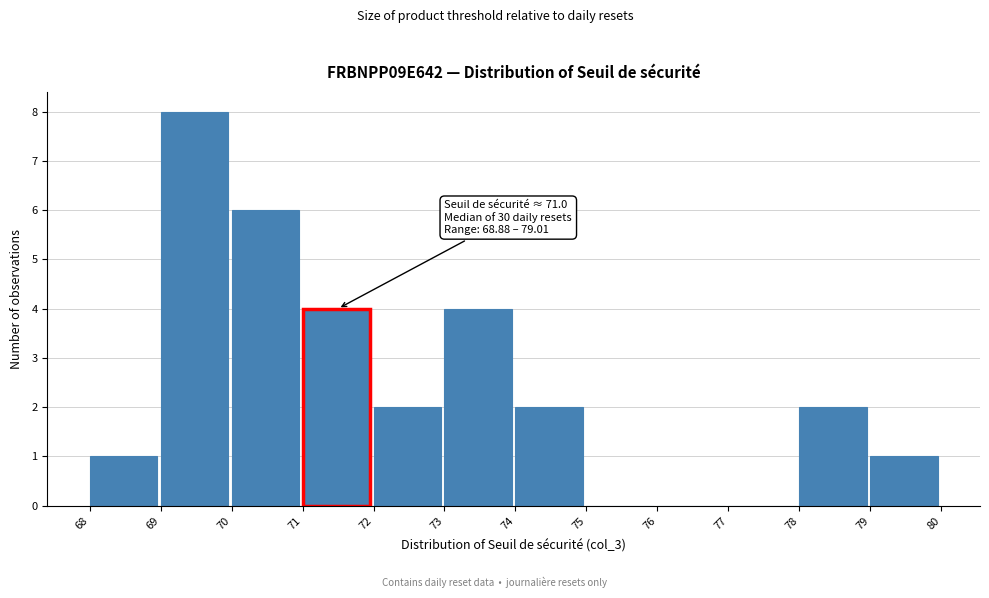

Over which range of the x-axis is the bar tallest?

69 to 70